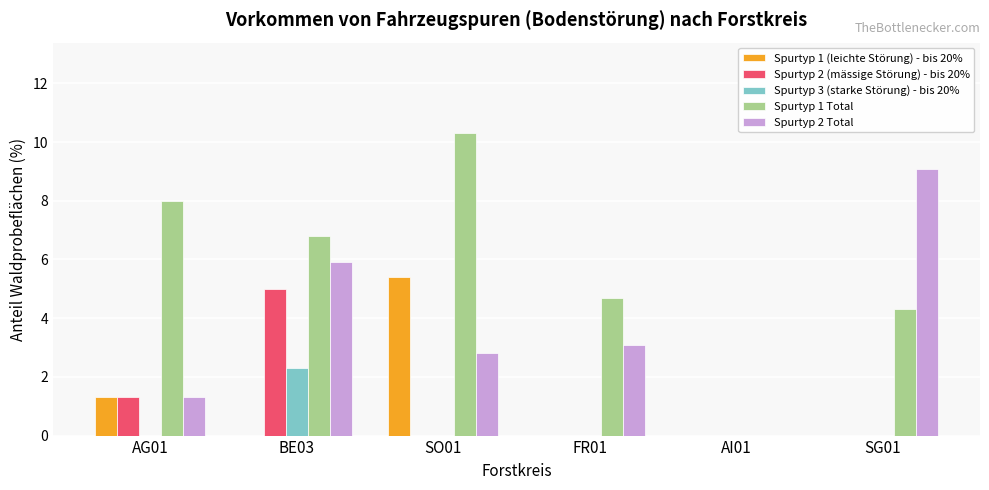

Which series has the largest range (max minus min)?

Spurtyp 1 Total